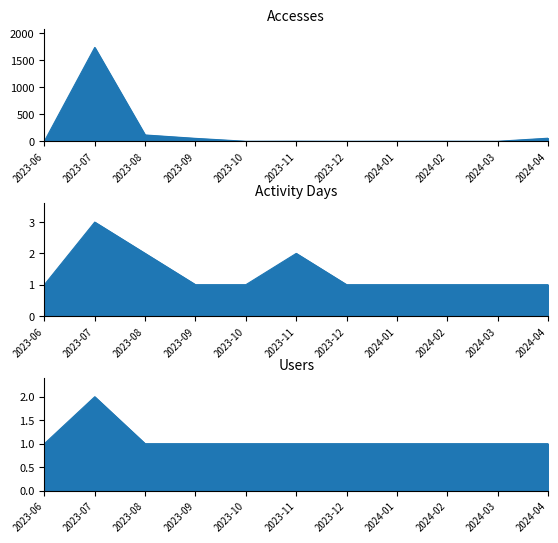

True or false: Accesses and Activity Days intersect in this chart.

False